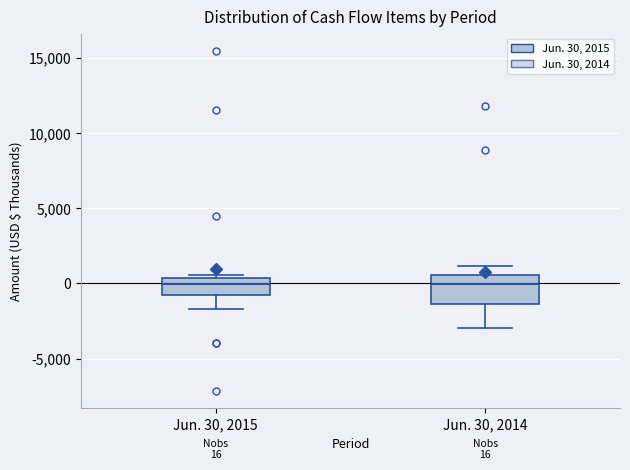

Which box is the tallest, from its lower edge to its upper edge?

Jun. 30, 2014